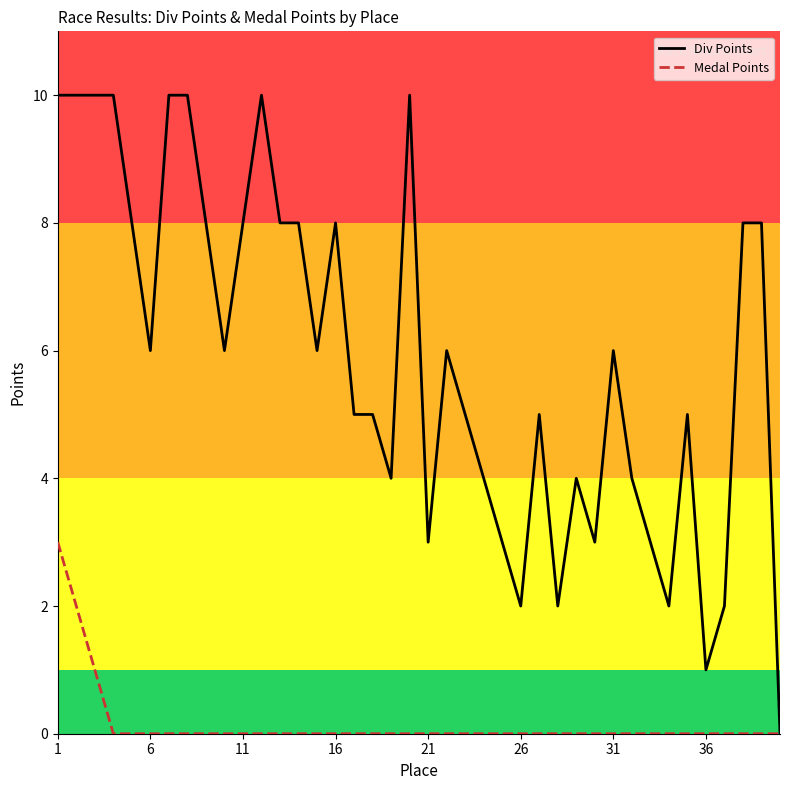

List the series in order of their peak value, lowest first.

Medal Points, Div Points